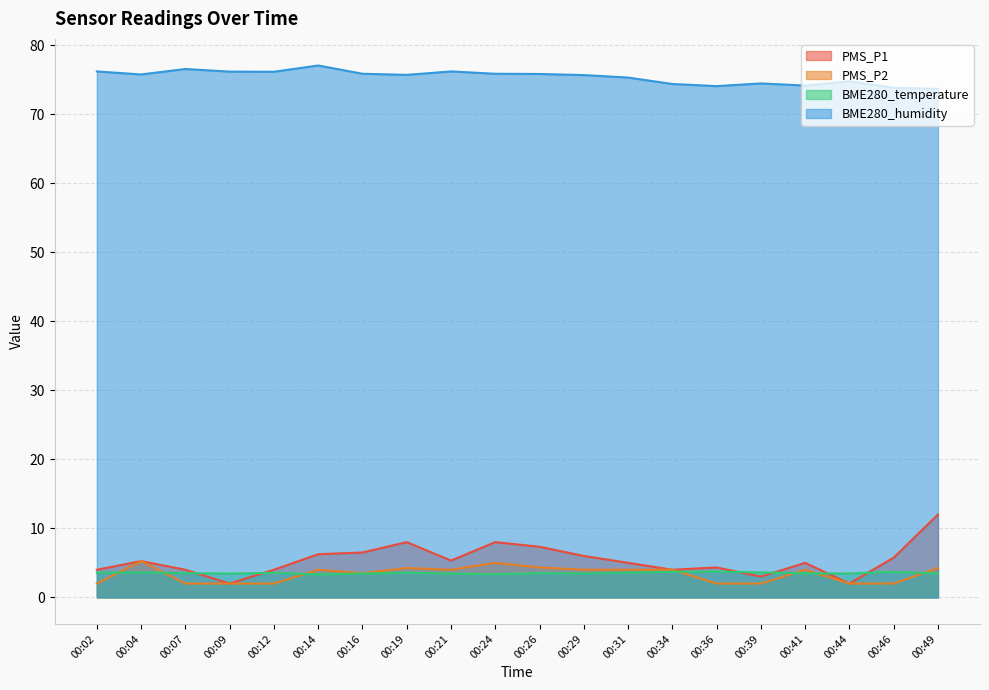

What is the total value across all series at 00:24?

92.2